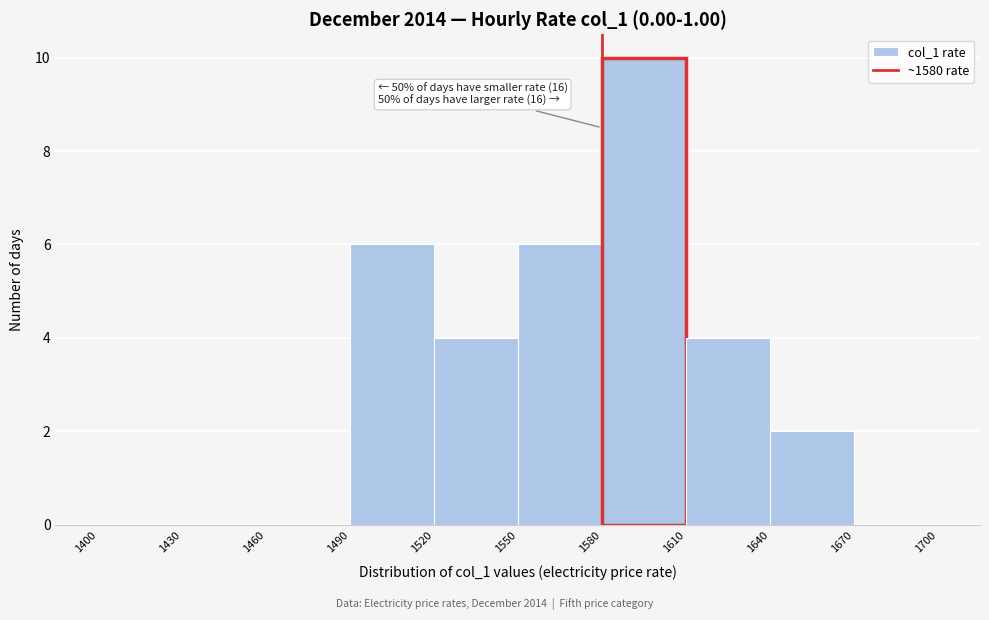

Over which range of the x-axis is the bar tallest?

1580 to 1610